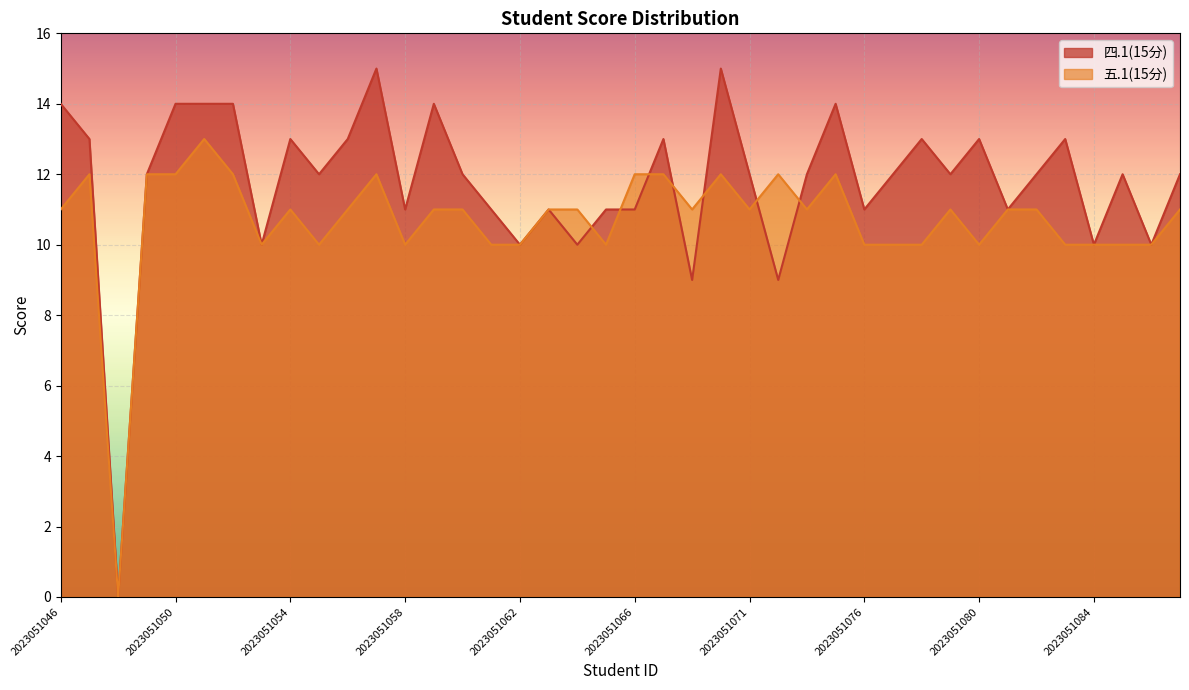

Reading right to left, list all the values displayed in this chart.

四.1(15分): 2023051087=12	2023051086=10	2023051085=12	2023051084=10	2023051083=13	2023051082=12	2023051081=11	2023051080=13	2023051079=12	2023051078=13	2023051077=12	2023051076=11	2023051075=14	2023051074=12	2023051073=9	2023051071=12	2023051070=15	2023051069=9	2023051067=13	2023051066=11	2023051065=11	2023051064=10	2023051063=11	2023051062=10	2023051061=11	2023051060=12	2023051059=14	2023051058=11	2023051057=15	2023051056=13	2023051055=12	2023051054=13	2023051053=10	2023051052=14	2023051051=14	2023051050=14	2023051049=12	2023051048=0	2023051047=13	2023051046=14
五.1(15分): 2023051087=11	2023051086=10	2023051085=10	2023051084=10	2023051083=10	2023051082=11	2023051081=11	2023051080=10	2023051079=11	2023051078=10	2023051077=10	2023051076=10	2023051075=12	2023051074=11	2023051073=12	2023051071=11	2023051070=12	2023051069=11	2023051067=12	2023051066=12	2023051065=10	2023051064=11	2023051063=11	2023051062=10	2023051061=10	2023051060=11	2023051059=11	2023051058=10	2023051057=12	2023051056=11	2023051055=10	2023051054=11	2023051053=10	2023051052=12	2023051051=13	2023051050=12	2023051049=12	2023051048=0	2023051047=12	2023051046=11